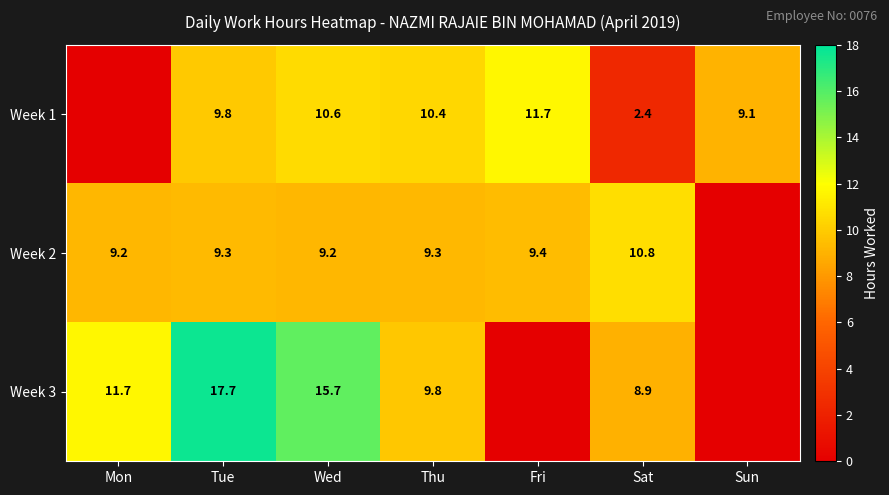

At which category is the sum across all series the highest?

Tue